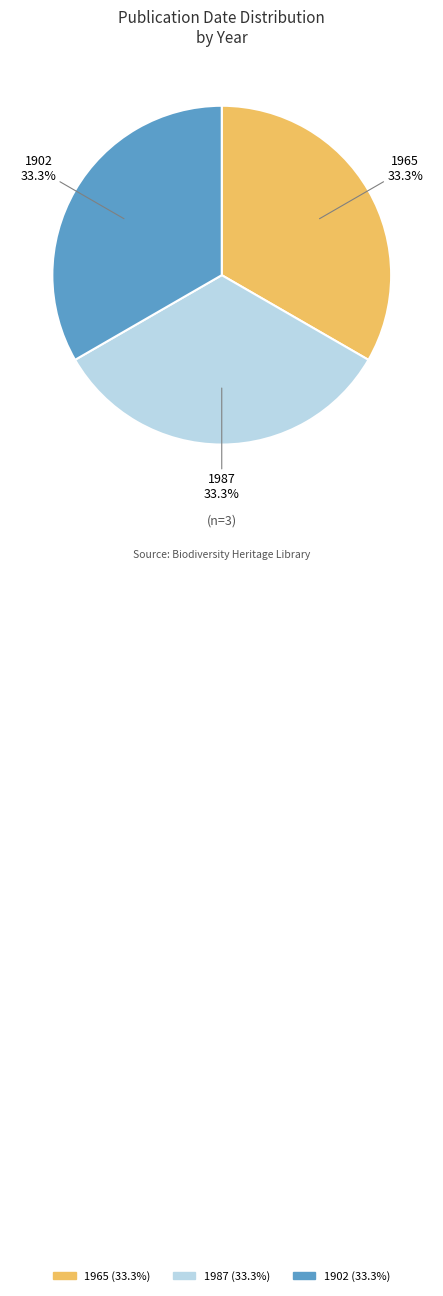

What percentage is the 1987 slice, to the nearest percent?

33%